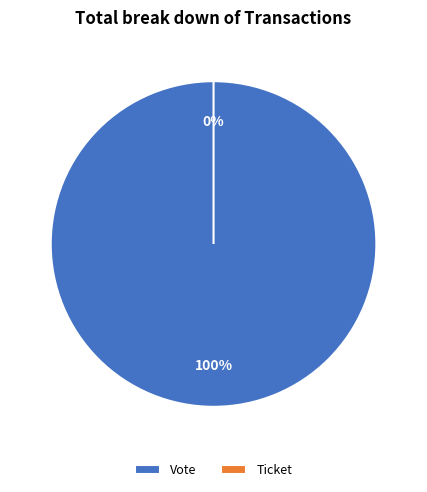

Rank the categories by value from lowest to highest.

tx_type_Ticket, tx_type_Vote